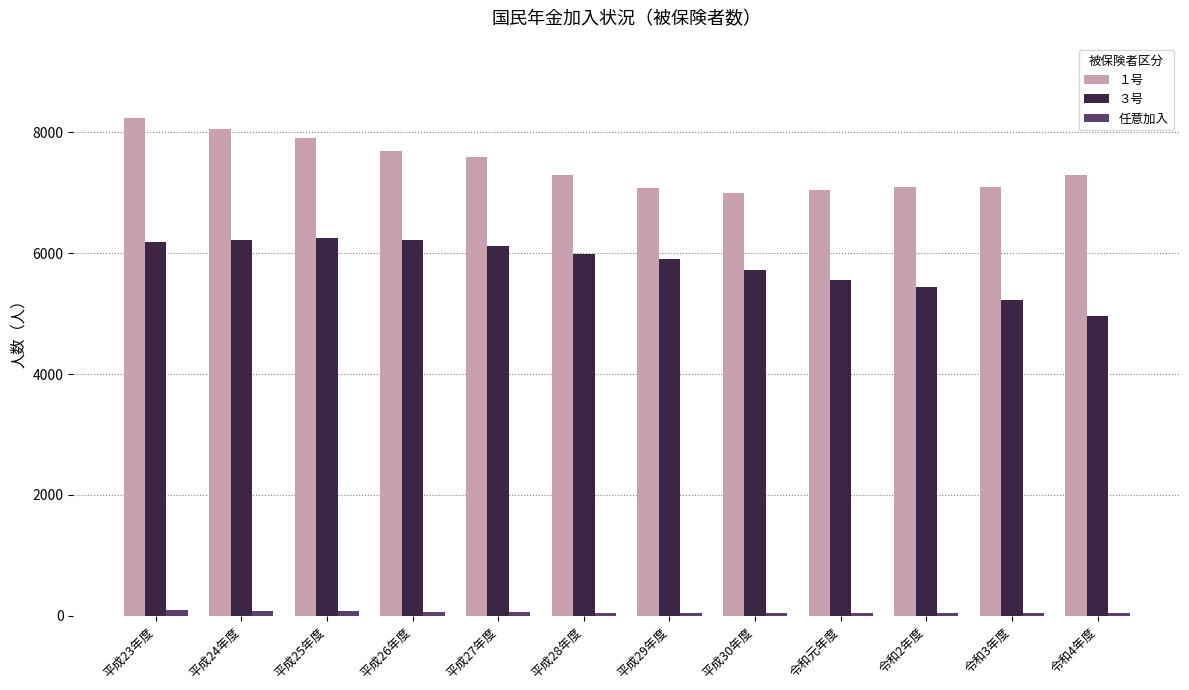

Between 令和2年度 and 令和3年度, which series saw the biggest shift?

３号